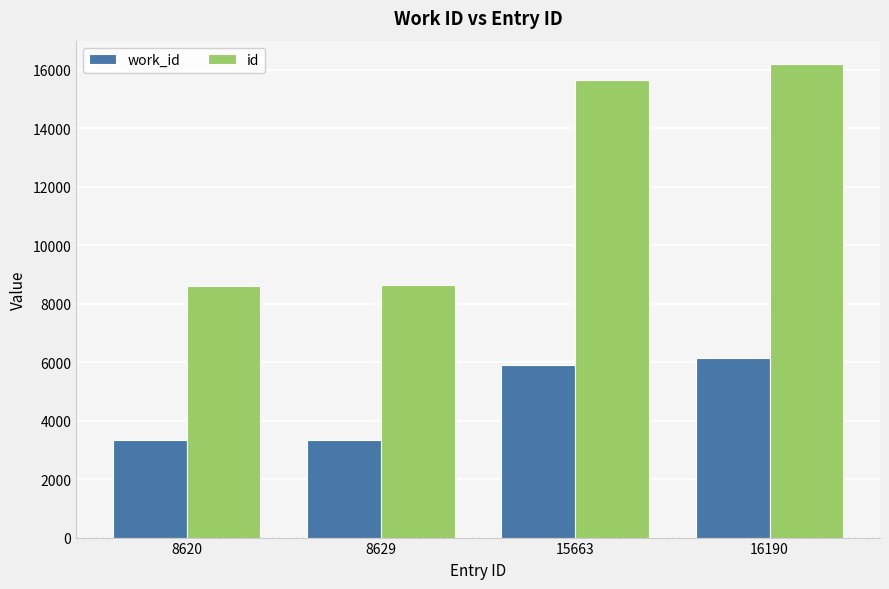

At which label is work_id closest to 4742?

15663